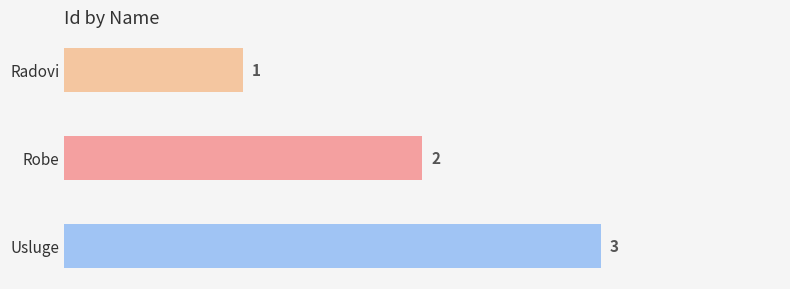

At which label is the value closest to 2?

Robe